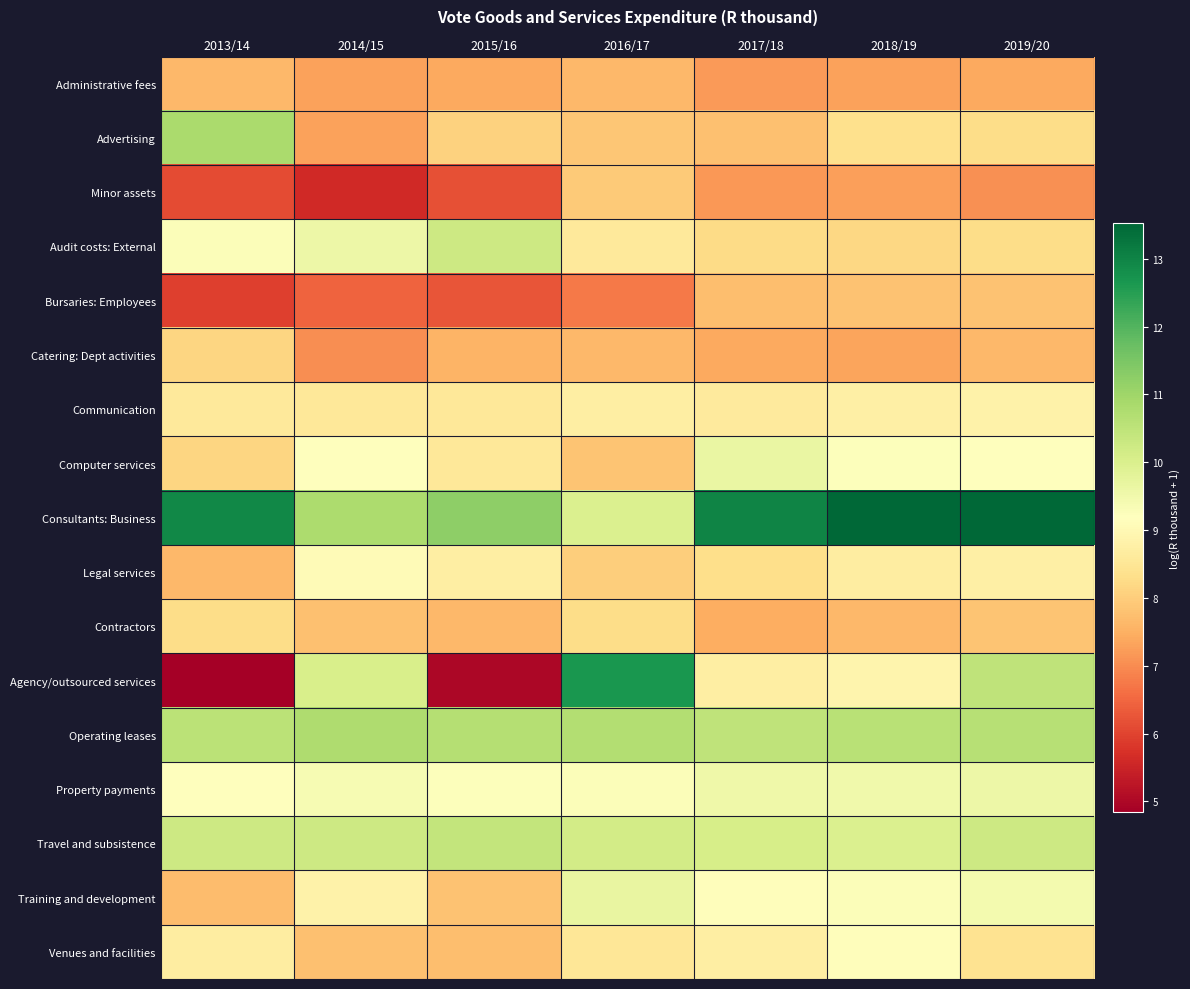

Between 2013/14 and 2018/19, which is larger?

2013/14